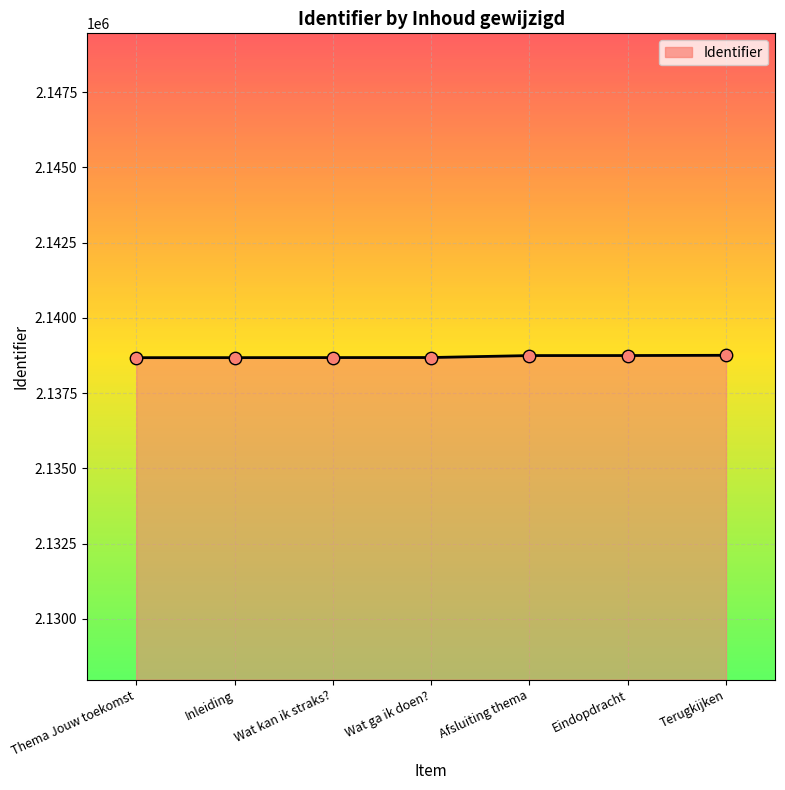

Approximately how many times larger is the value at Terugkijken compared to Afsluiting thema?

1.0